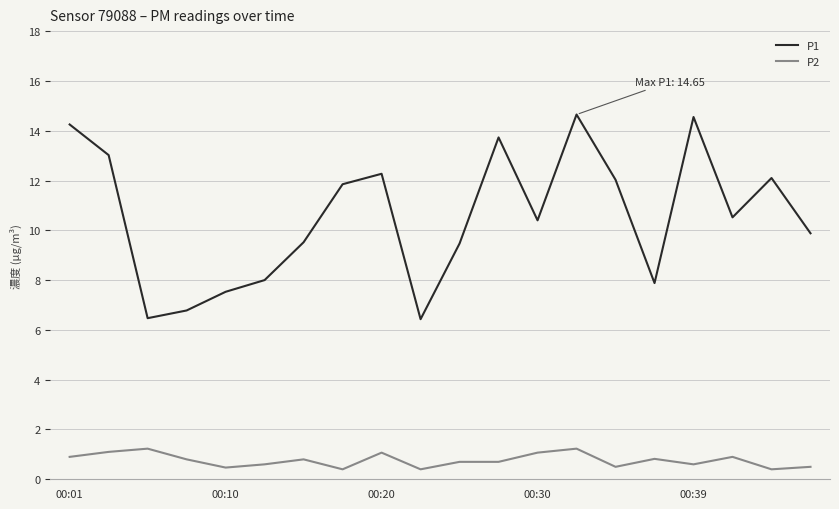

What is the minimum value for P2?

0.4